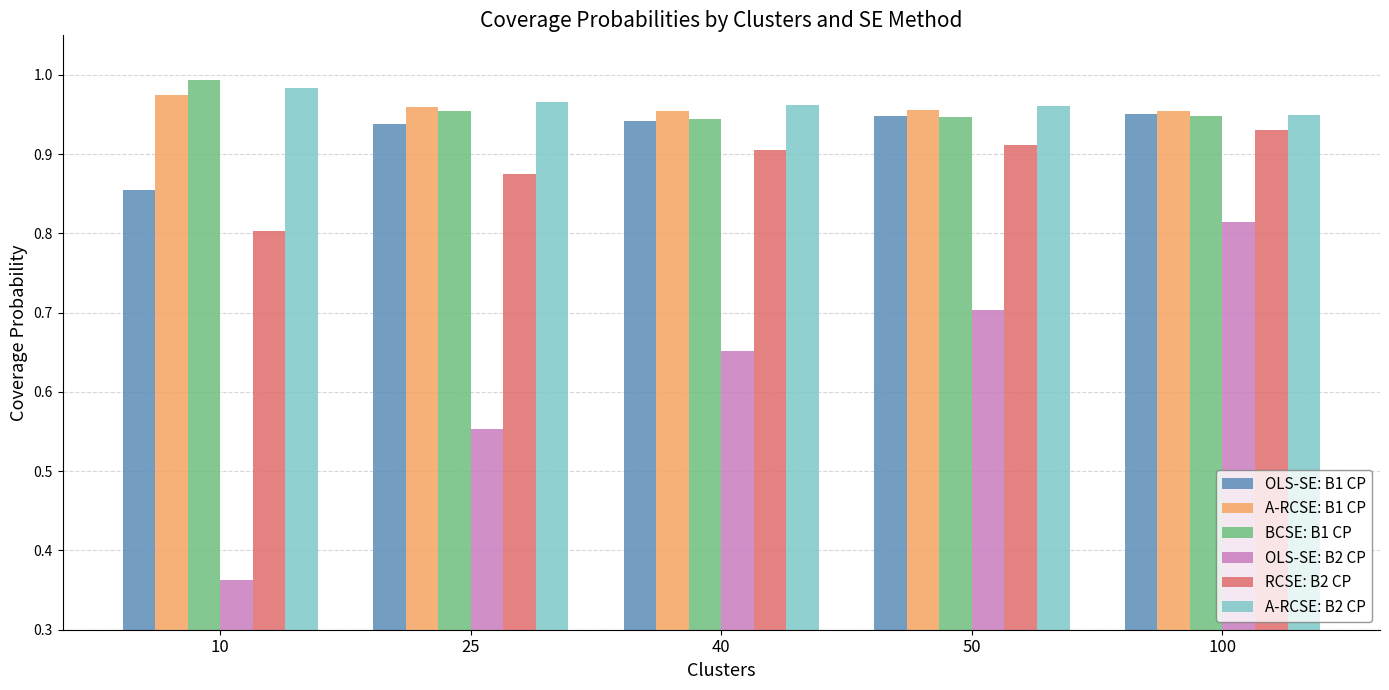

What is the sum of the A-RCSE: B2 CP values at 40 and 25?

1.9